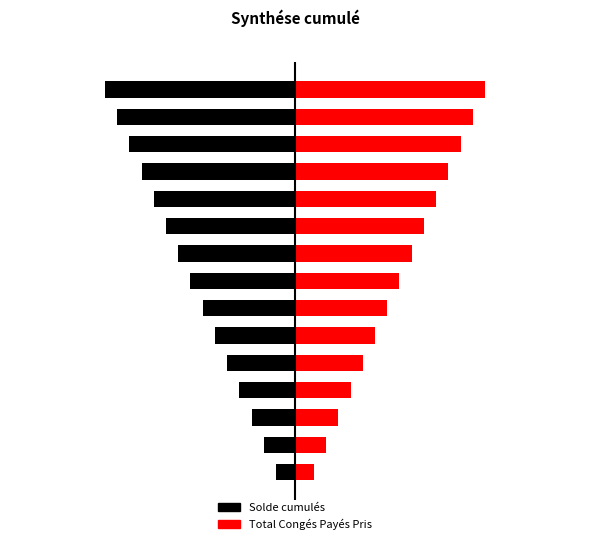

The value of Solde cumulés at −0.25 is -0.4. True or false?

True